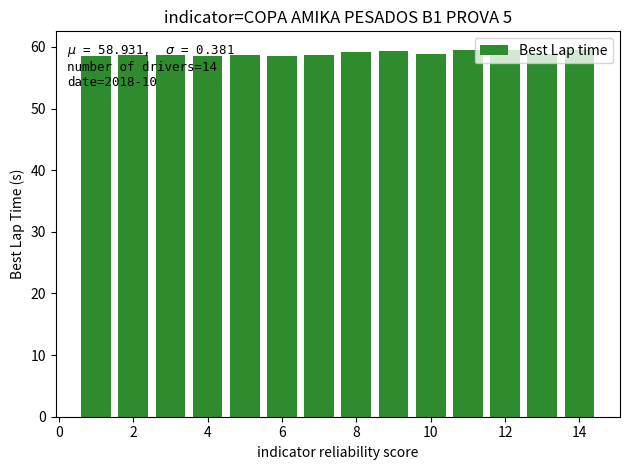

What is the value of the 6th bar from the left?

58.6